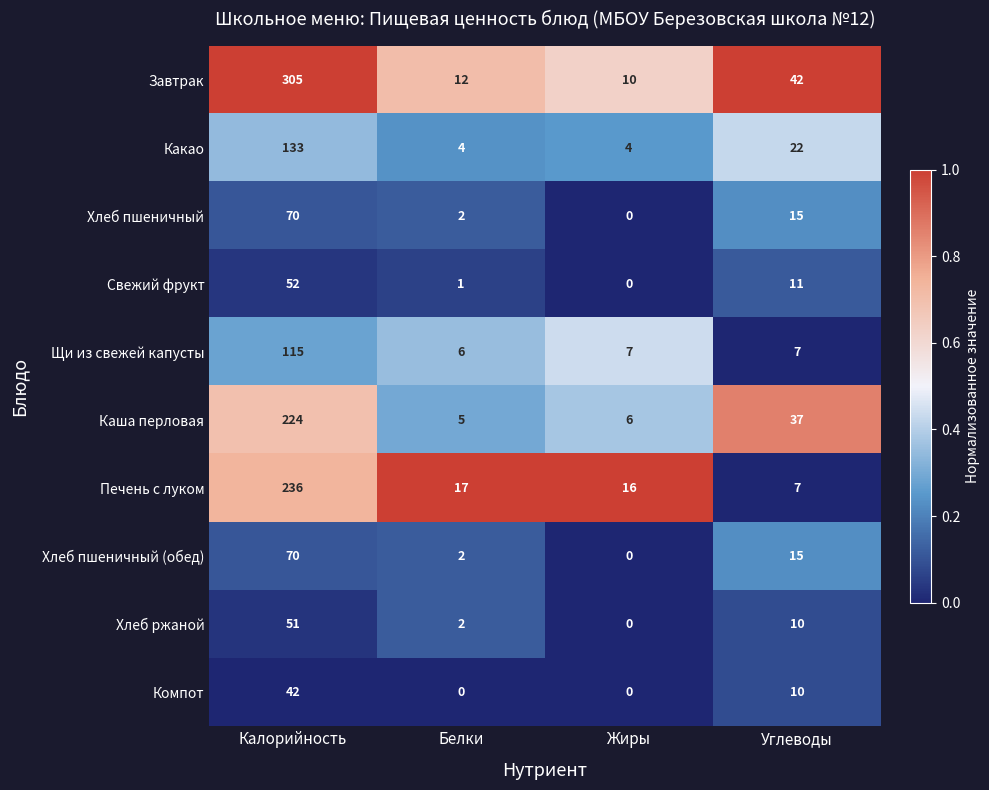

Where does the Печень с луком series first go above 17?

Калорийность